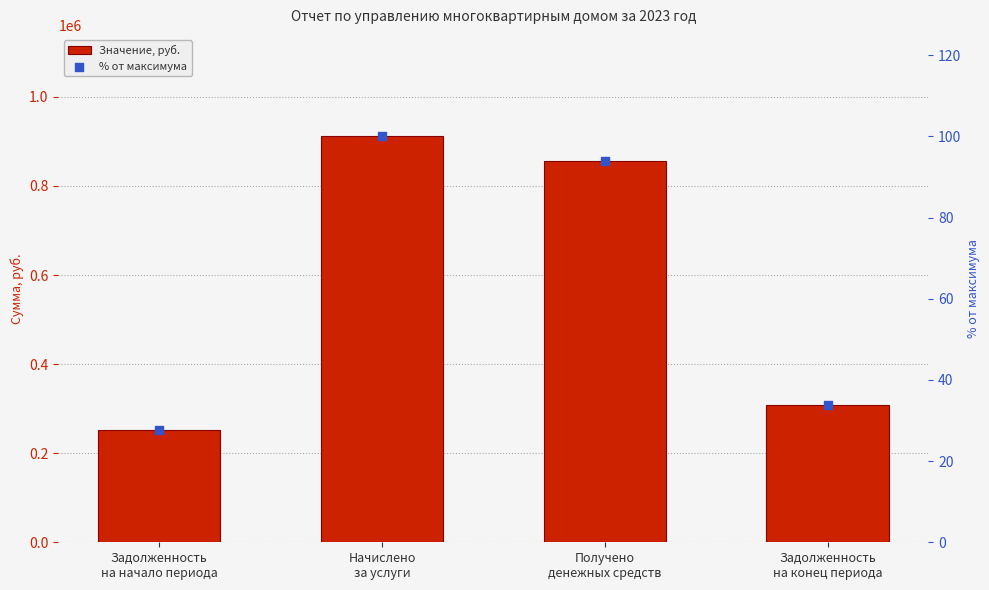

Is the value of % от максимума at Начислено
за услуги greater than the value of Значение, руб. at Задолженность
на конец периода?

No